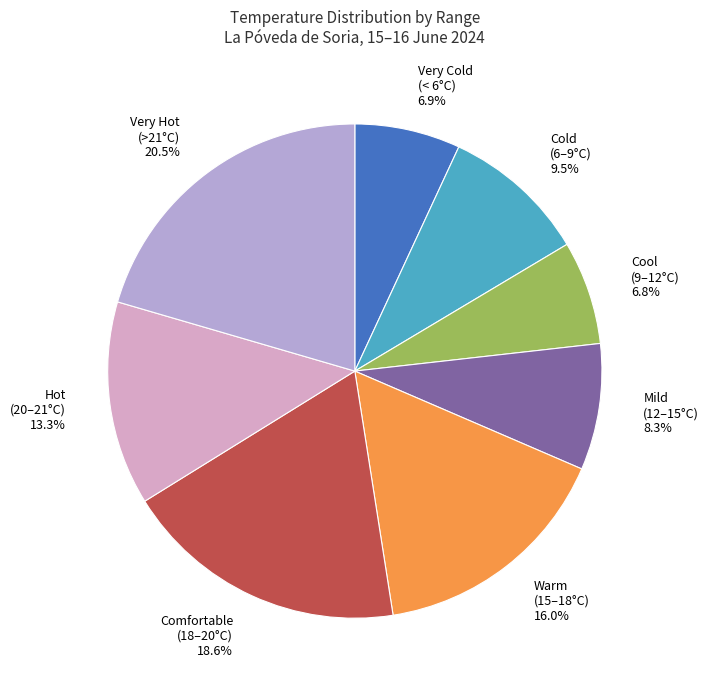

What is the largest slice in the pie chart?

Very Hot (>21°C)